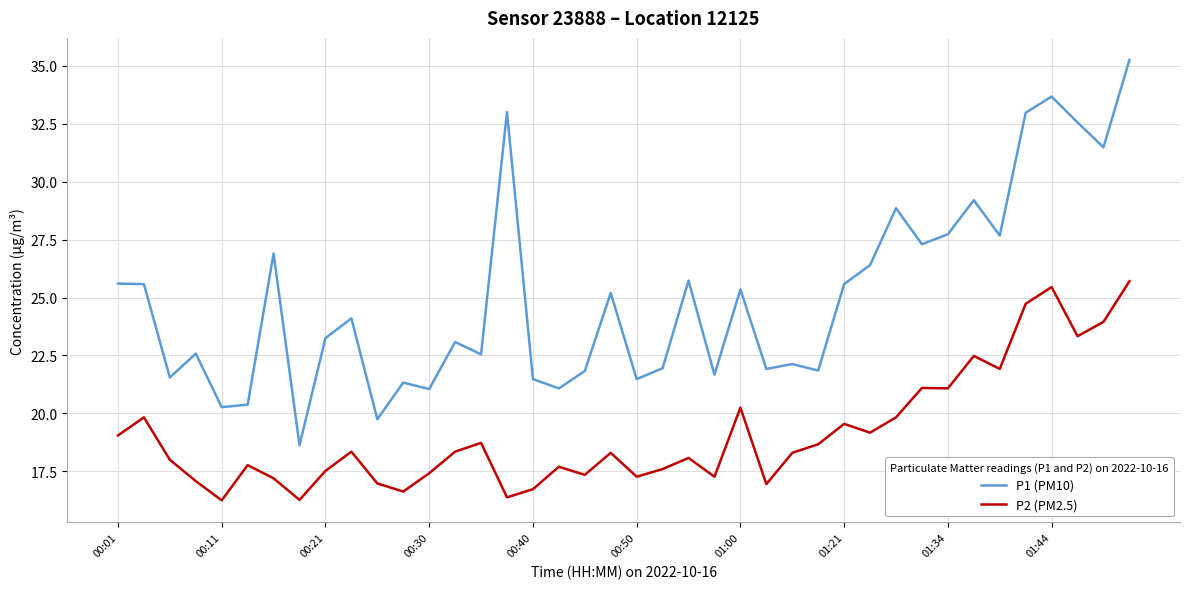

Rank the series by their average value, from highest to lowest.

P1 (PM10), P2 (PM2.5)